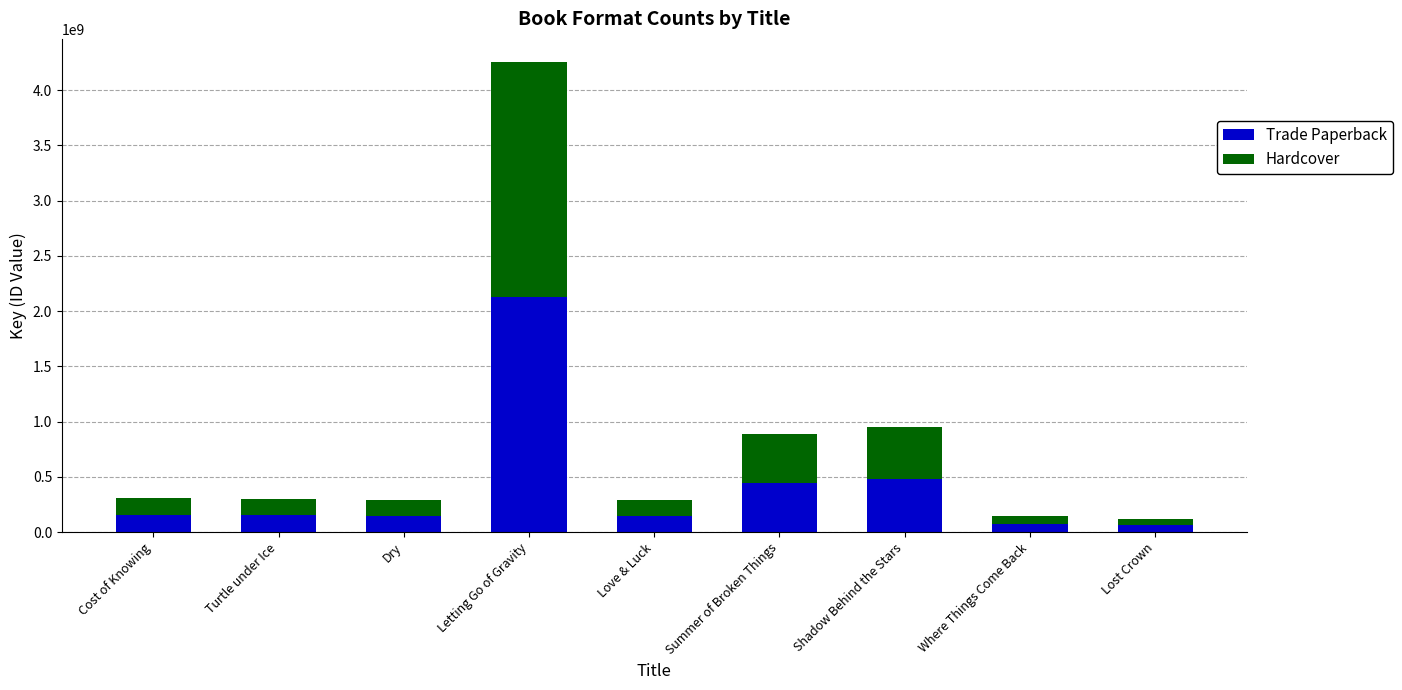

What is the difference between the Trade Paperback values at Dry and Shadow Behind the Stars?

331487452